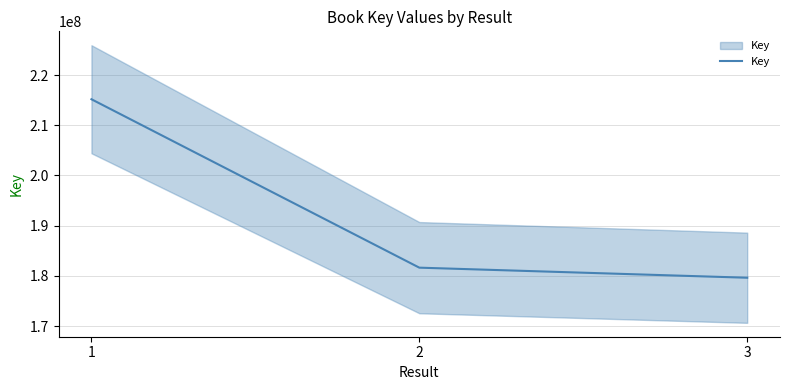

Which label corresponds to the largest value in the chart?

1